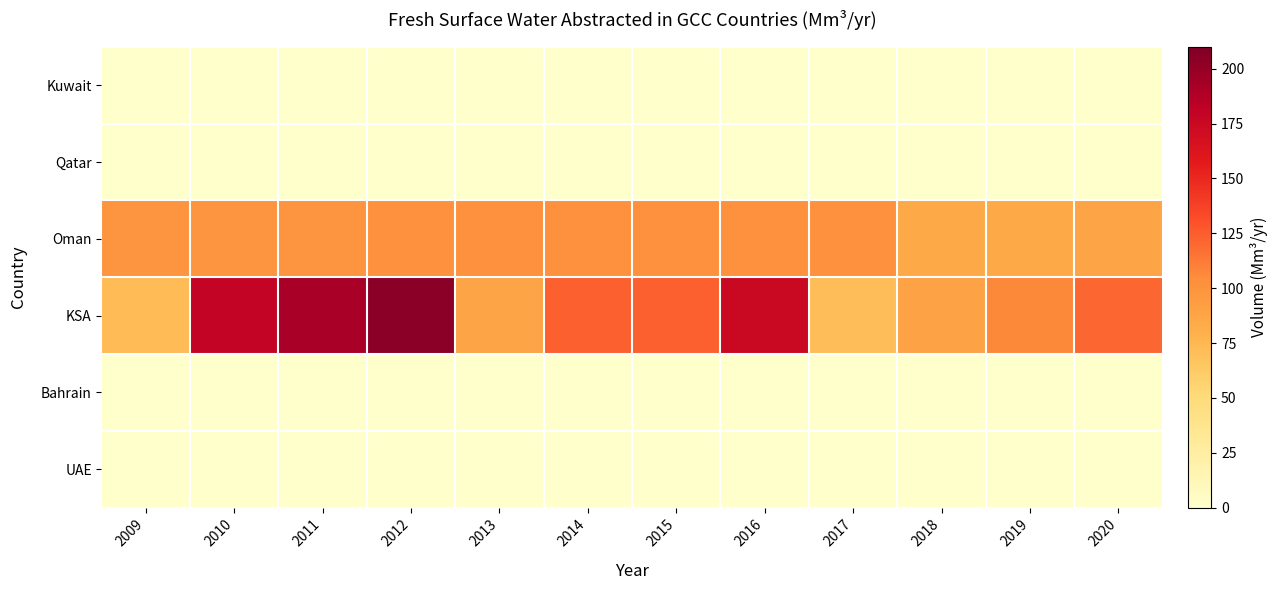

List the series in order of their peak value, highest first.

KSA, Oman, Kuwait, Qatar, Bahrain, UAE